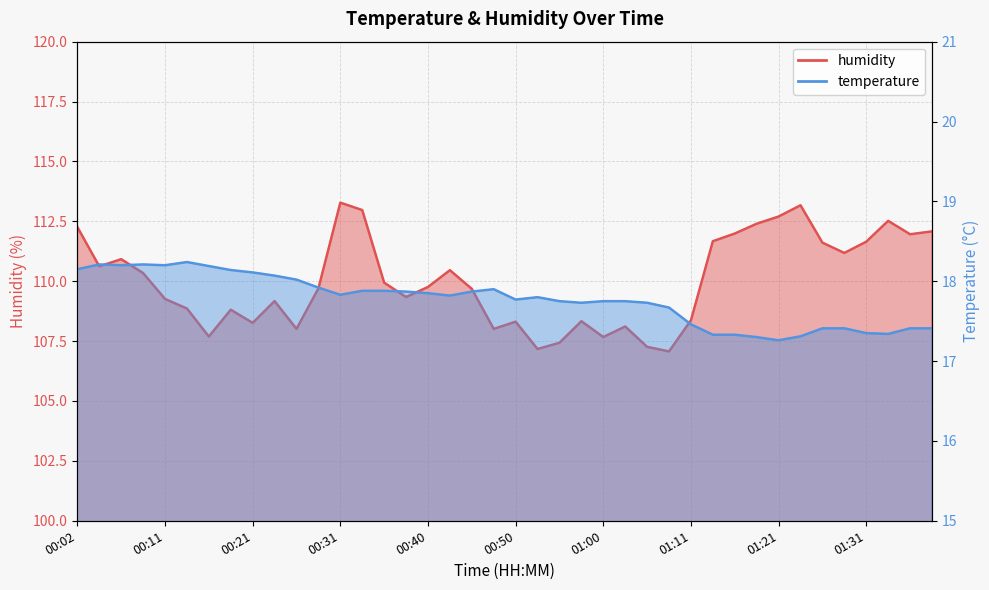

Is it true that humidity equals 109.7 at 00:45?

True